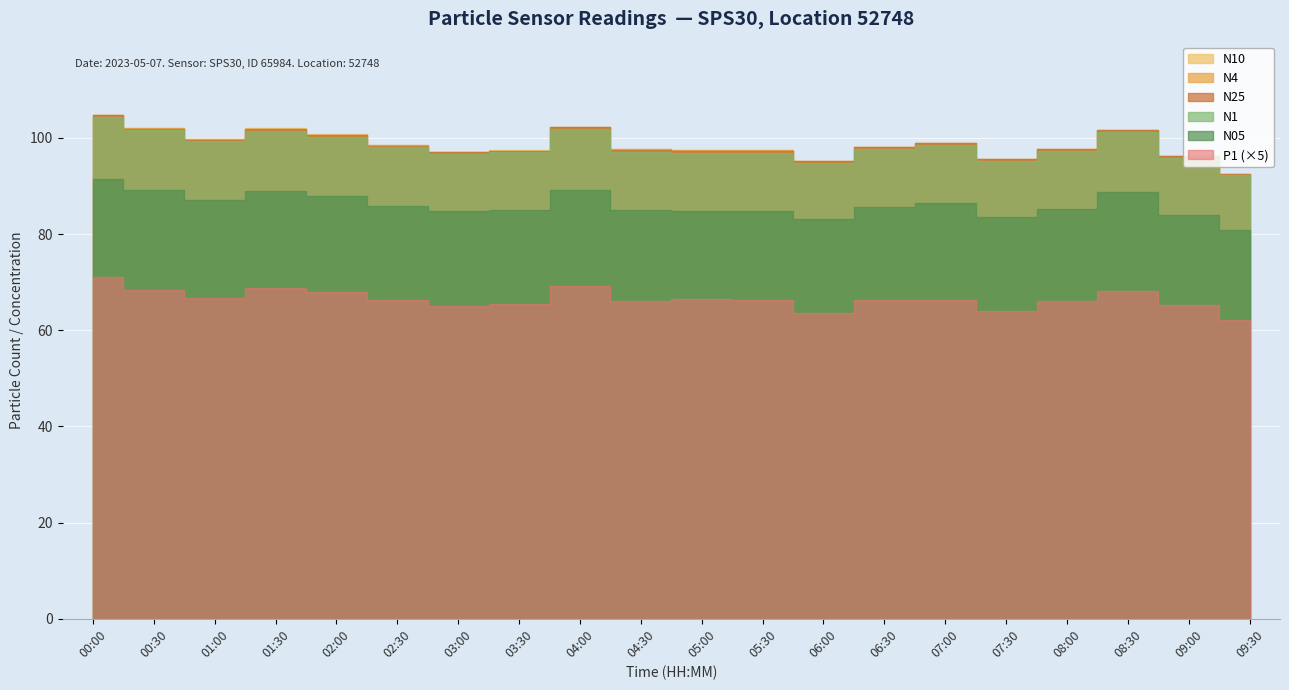

What is the sum of the N4 values at 03:30 and 05:30?

194.8